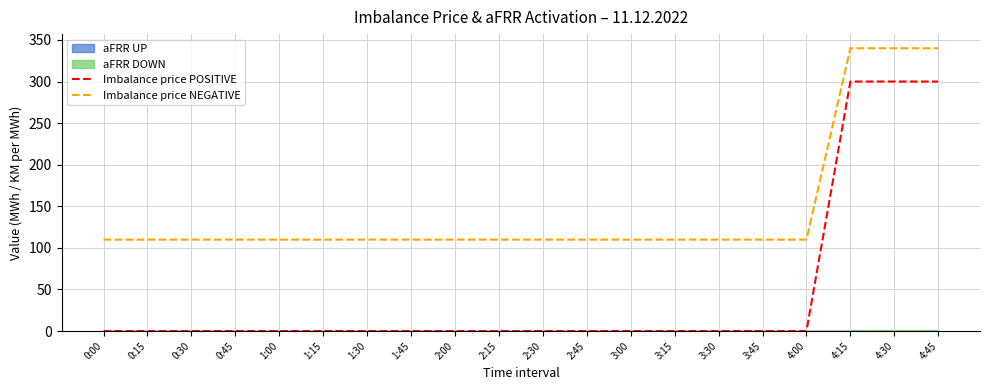

List the labels in order of Imbalance price POSITIVE value, smallest first.

0:00, 0:15, 0:30, 0:45, 1:00, 1:15, 1:30, 1:45, 2:00, 2:15, 2:30, 2:45, 3:00, 3:15, 3:30, 3:45, 4:00, 4:15, 4:30, 4:45